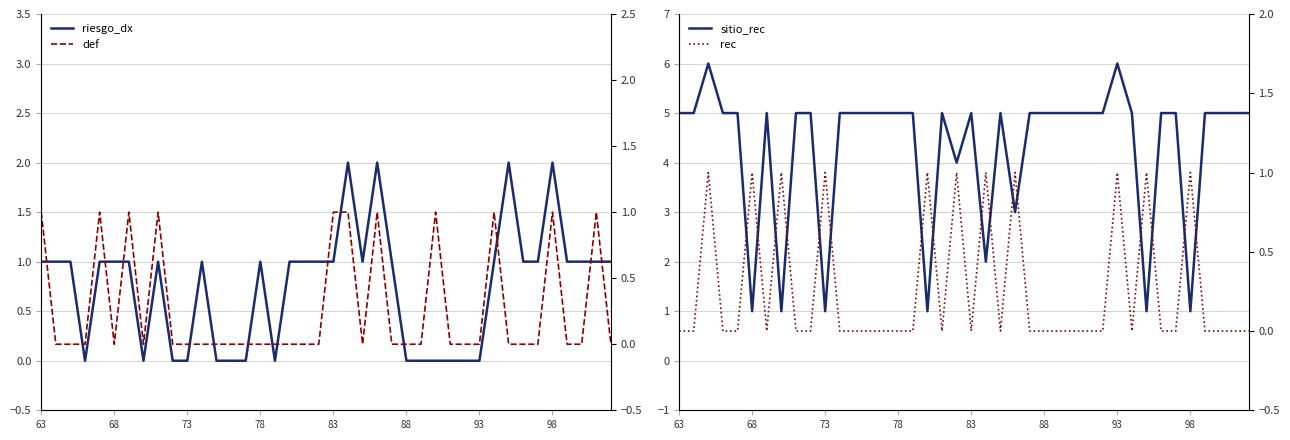

True or false: def and riesgo_dx cross at least once.

False